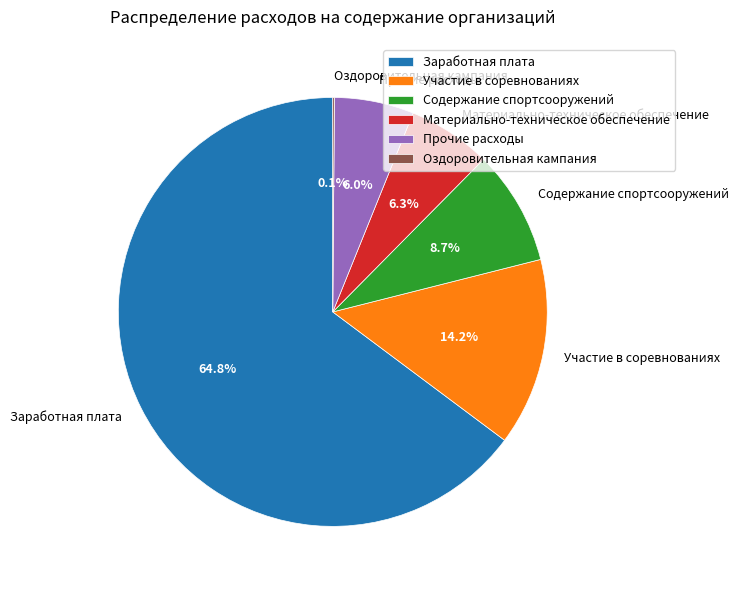

To the nearest percent, what percentage of the pie is Заработная плата?

65%